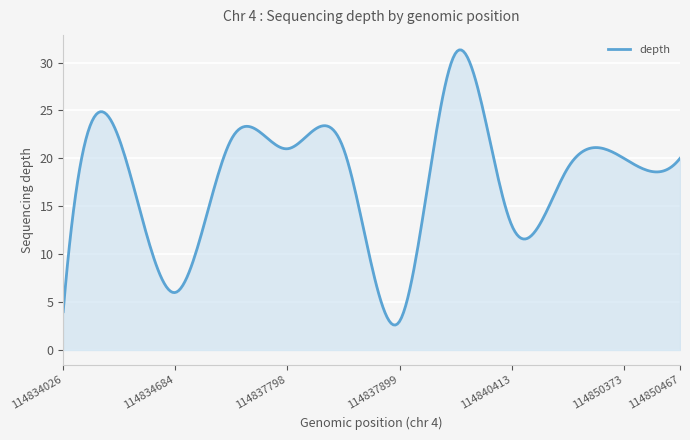

What is the difference between the maximum and minimum values?

28.7